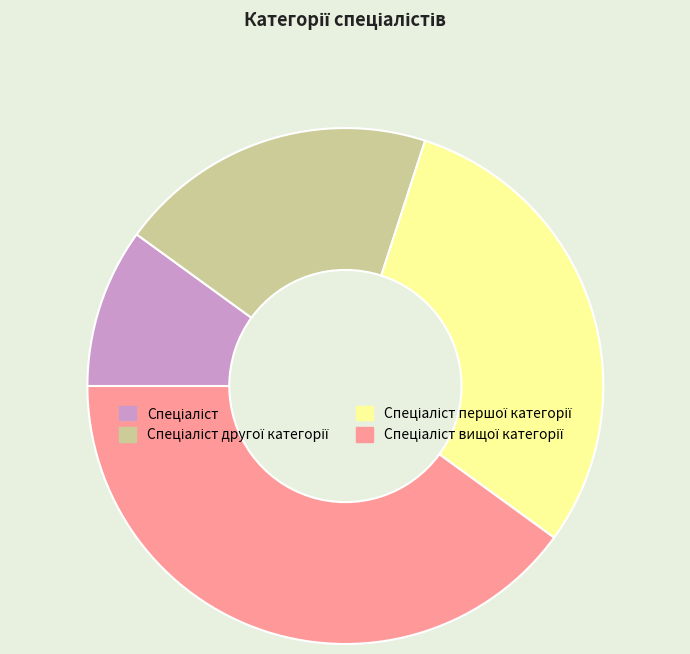

Does any single category account for the majority?

No